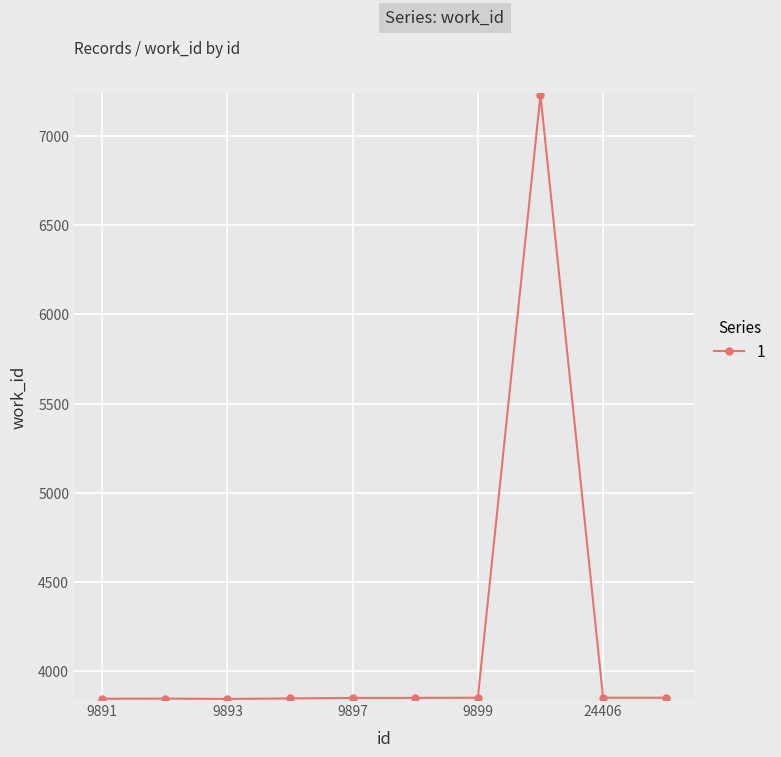

What is the minimum value shown in the chart?

3846